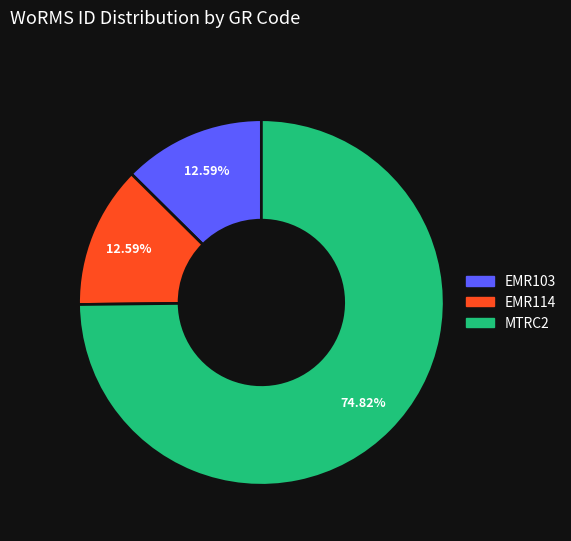

Does MTRC2 represent more than half of the total?

Yes